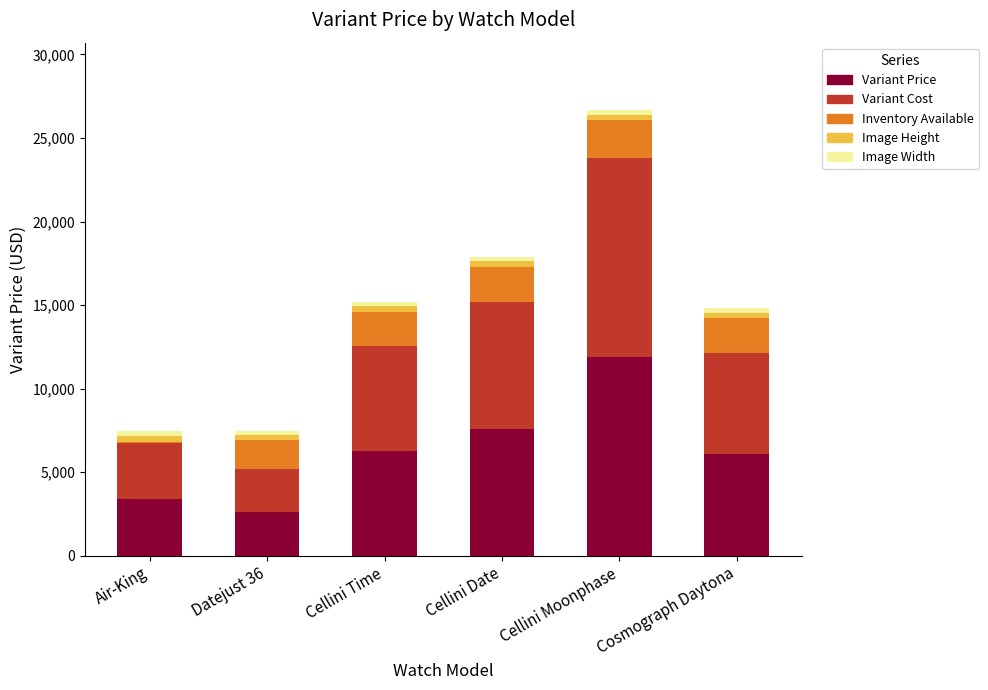

At which category is the sum across all series the highest?

Cellini Moonphase